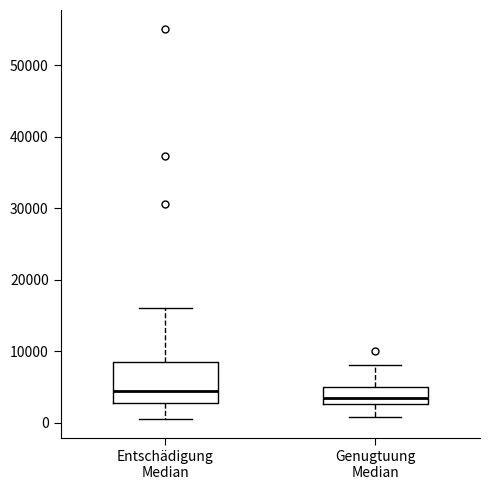

Comparing the boxes themselves (not the whiskers), which one is the tallest?

Entschädigung Median